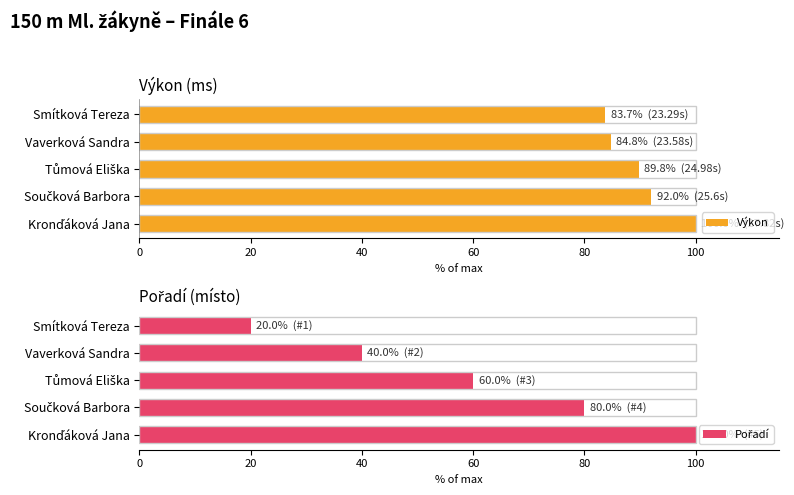

Which series has the widest spread of values?

Pořadí